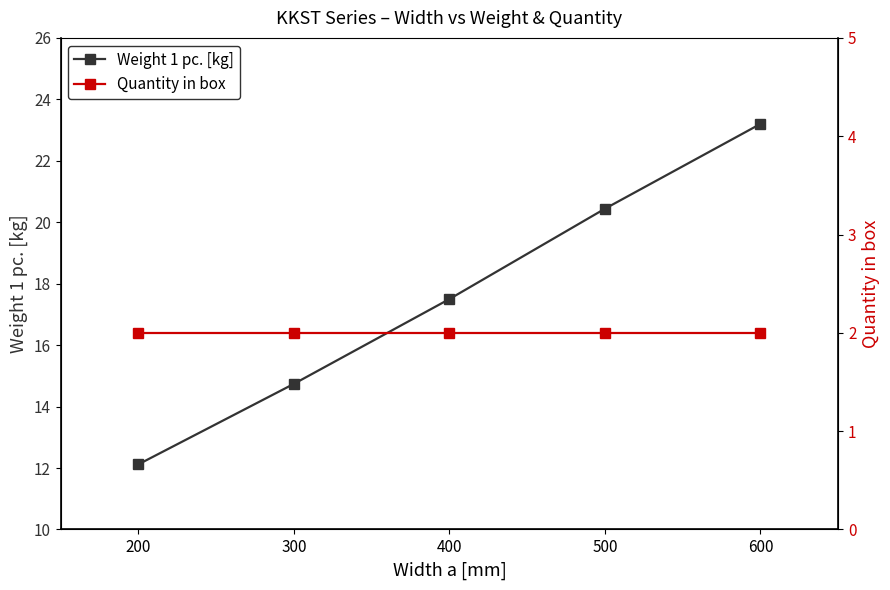

List the labels in order of Quantity in box value, largest first.

200, 300, 400, 500, 600